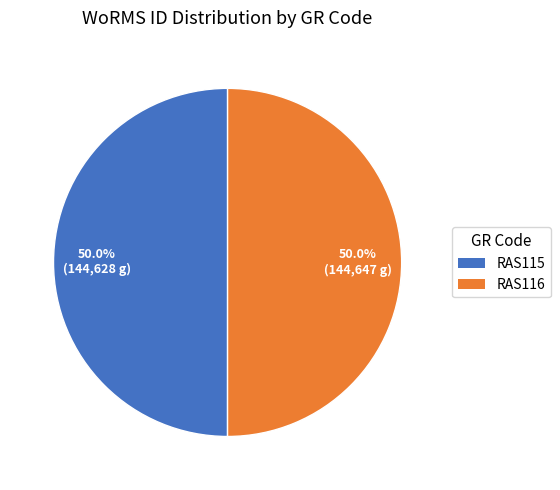

What is the ratio of the value at RAS116 to the value at RAS115?

1.0